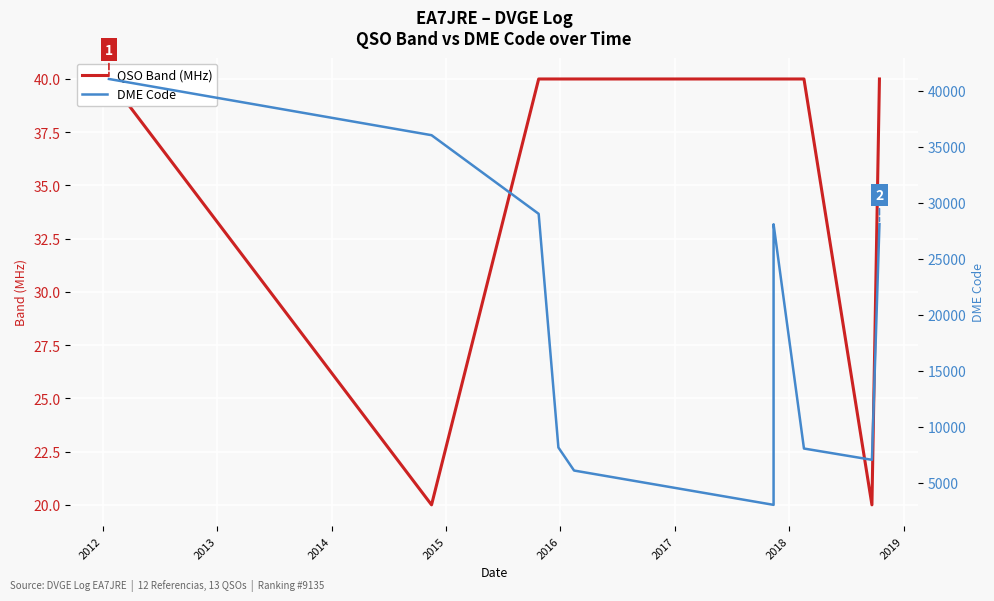

Reading right to left, transcribe all the data shown in this chart.

QSO Band (MHz): 40	20	40	40	40	40	40	40	40	40	40	20	40
DME Code: 28093	7045	8053	28079	28031	8291	8291	3023	6088	8145	29011	36034	41053